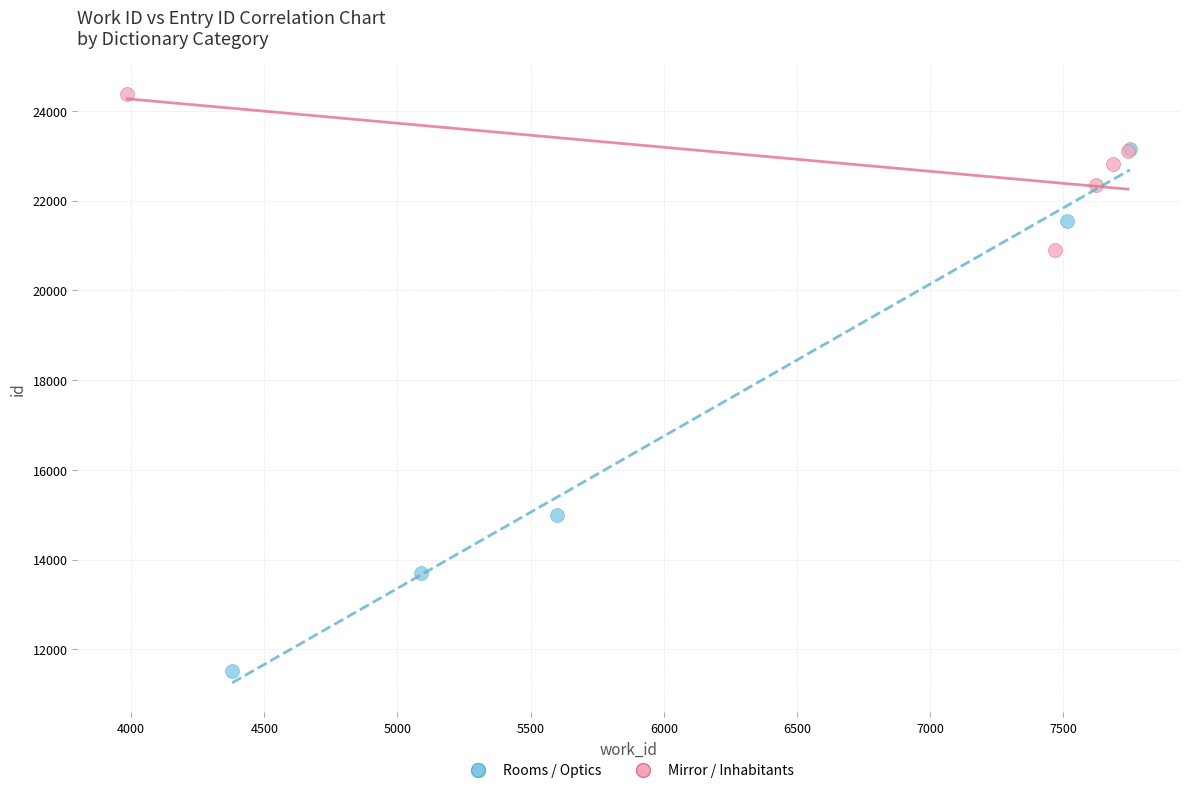

Which series contains the highest Y value?

Mirror / Inhabitants